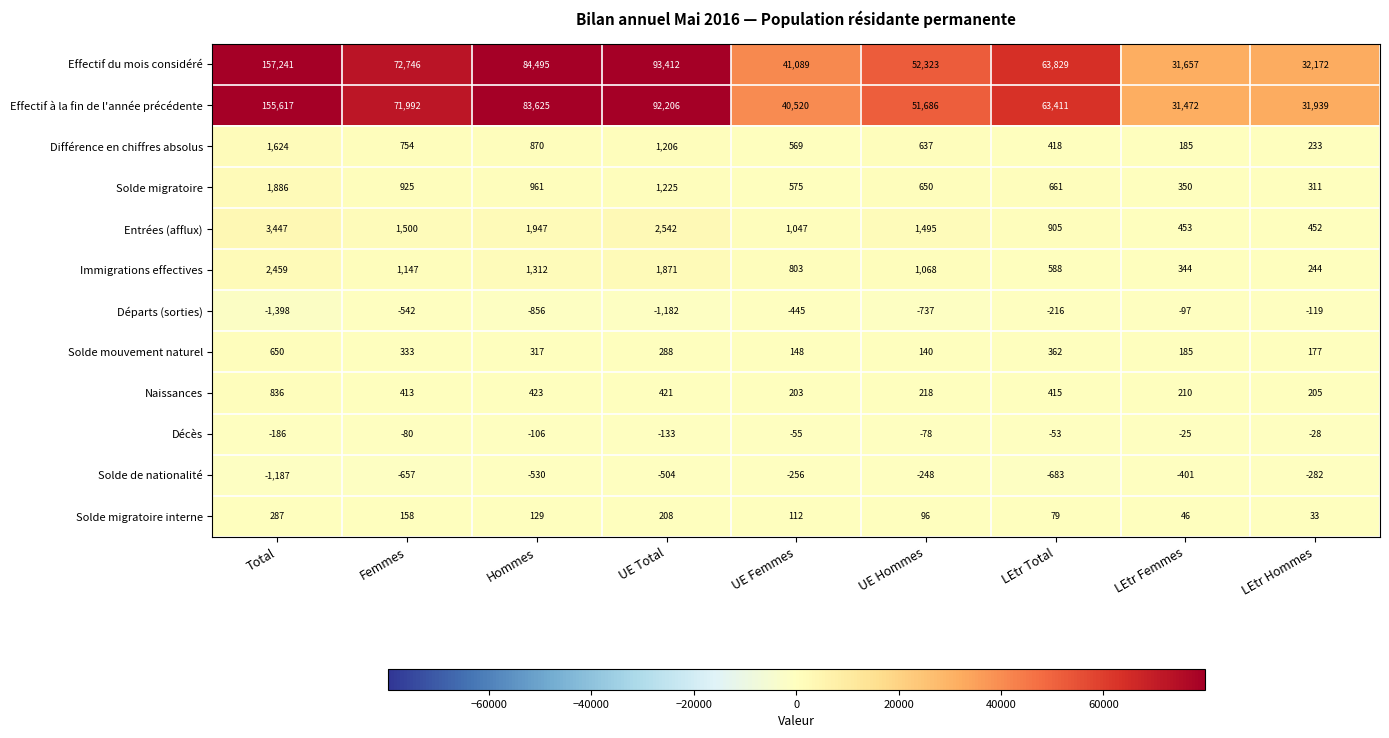

Which series changed the most between Total and Hommes?

Effectif du mois considéré